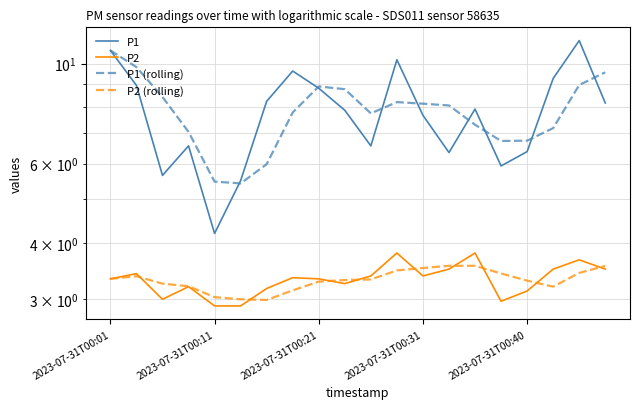

What is the spread (max minus min) of values at 18?

7.8